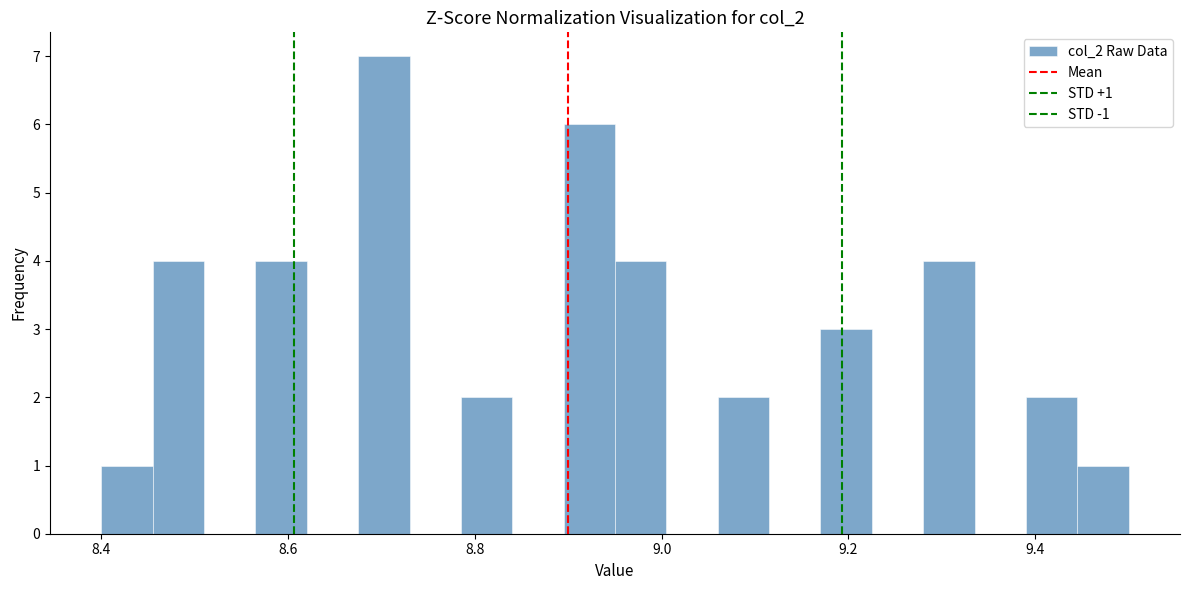

Read against the x-axis, roughly where is the centre of the tallest bar?

8.70